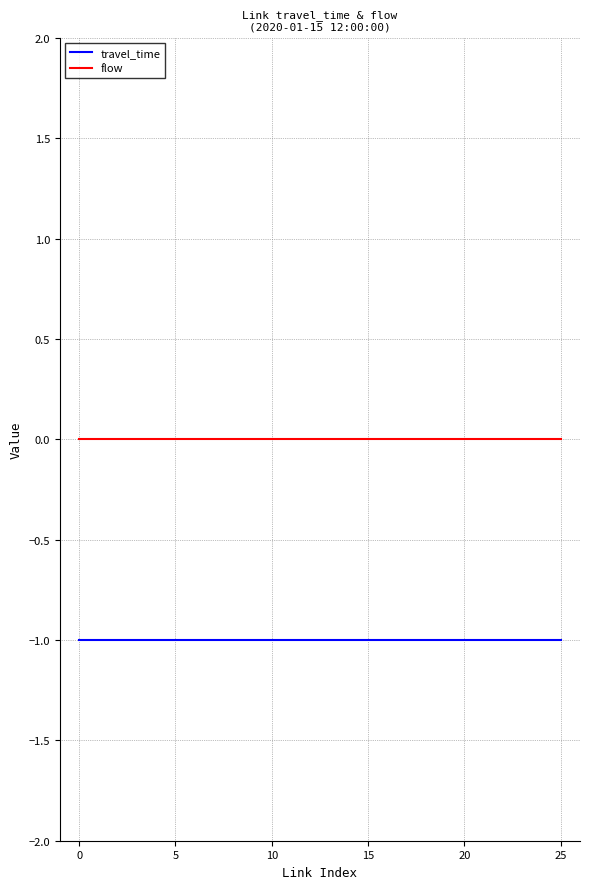

Which series has the largest total across all categories?

flow